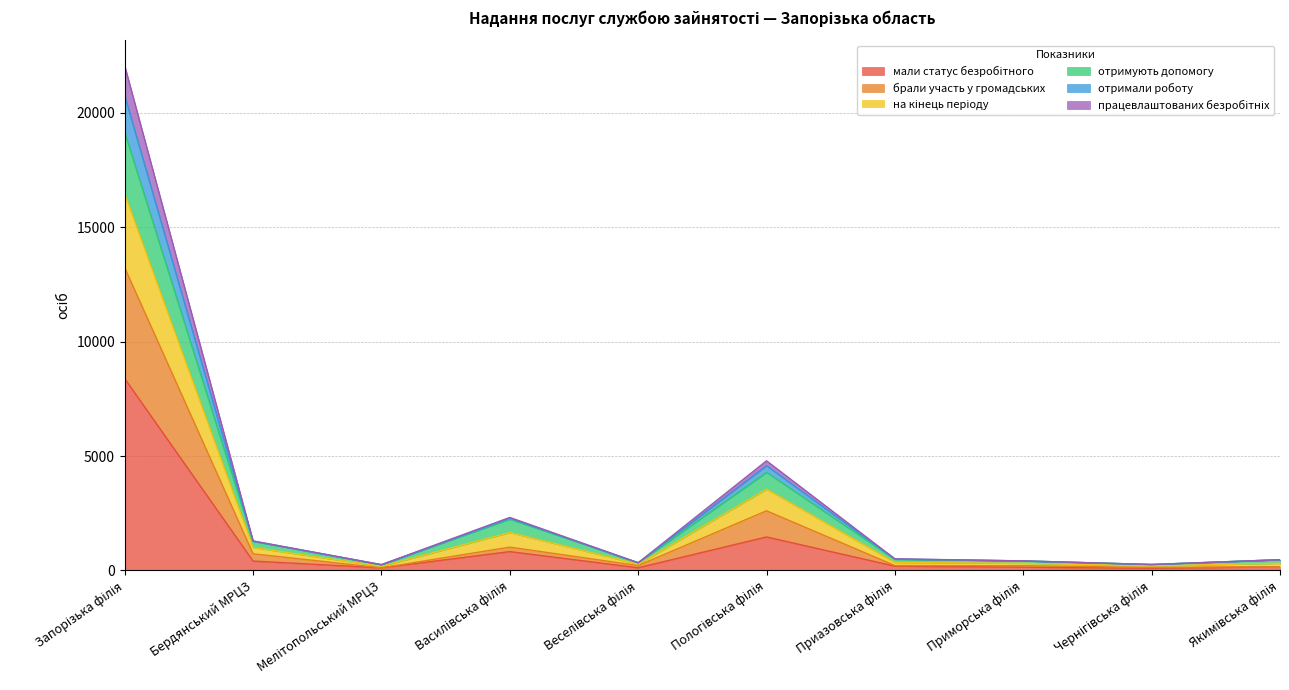

Rank the categories by мали статус безробітного value from highest to lowest.

Запорізька філія, Пологівська філія, Василівська філія, Бердянський МРЦЗ, Приазовська філія, Якимівська філія, Приморська філія, Веселівська філія, Мелітопольський МРЦЗ, Чернігівська філія